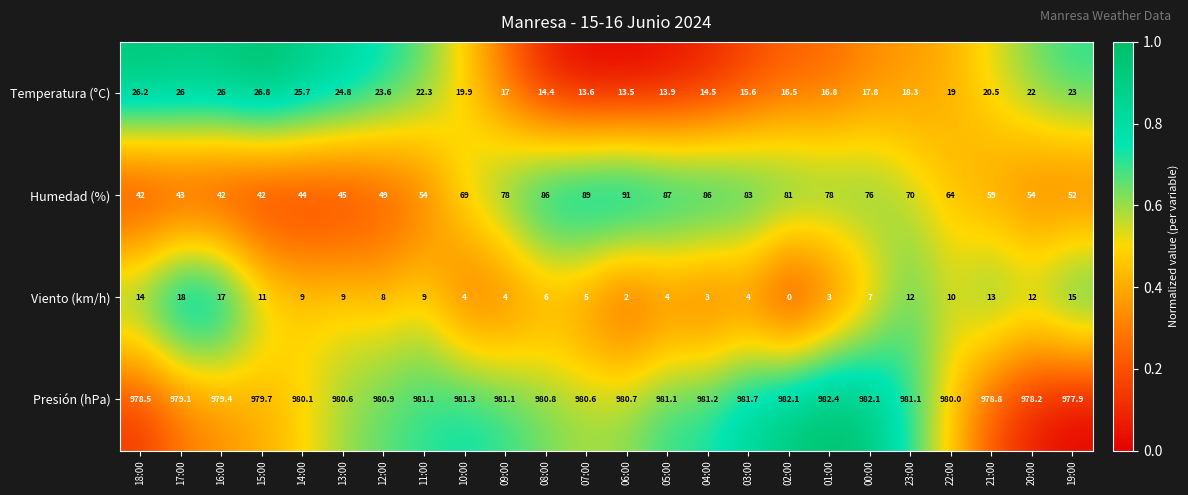

Is it true that Humedad (%) equals 44.0 at 14:00?

True